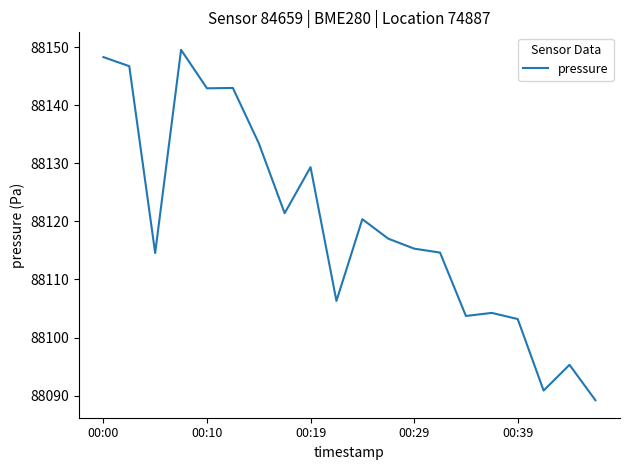

What is the difference between the maximum and minimum values?

60.3